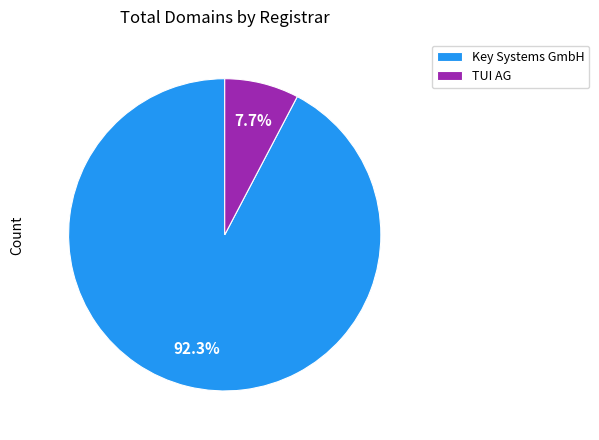

Is there any slice that represents more than half of the pie?

Yes